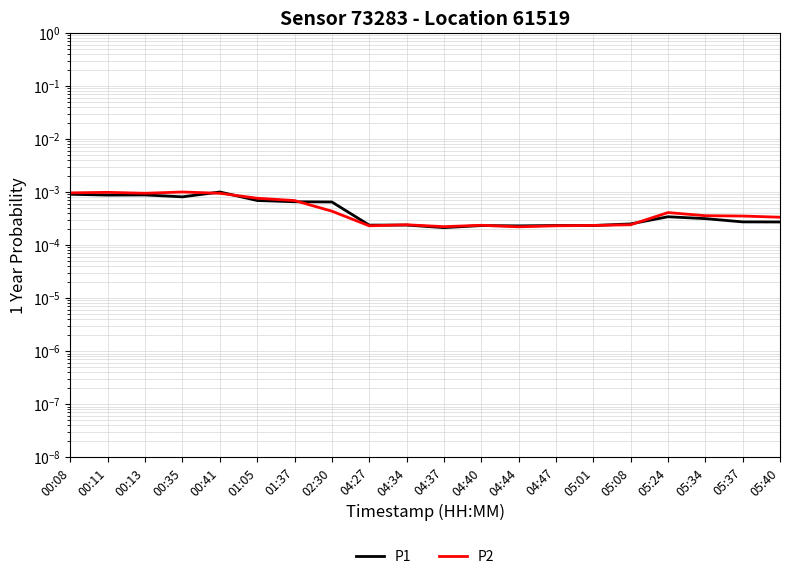

How many interior local valleys does the P2 series have?

4